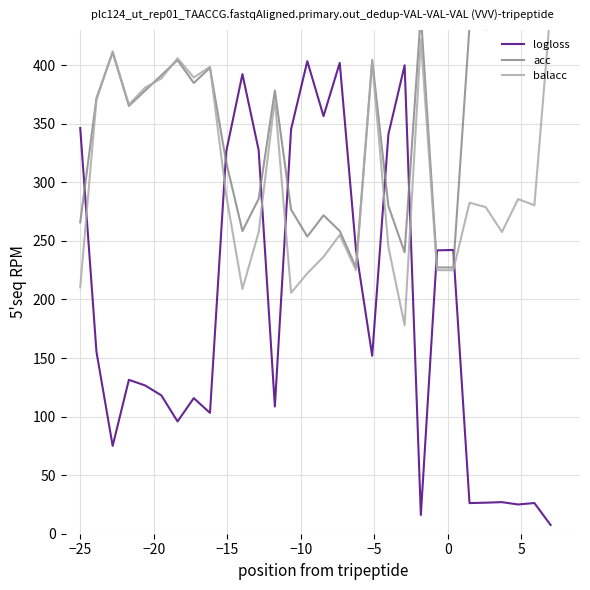

What is the highest value of the logloss series?

403.4